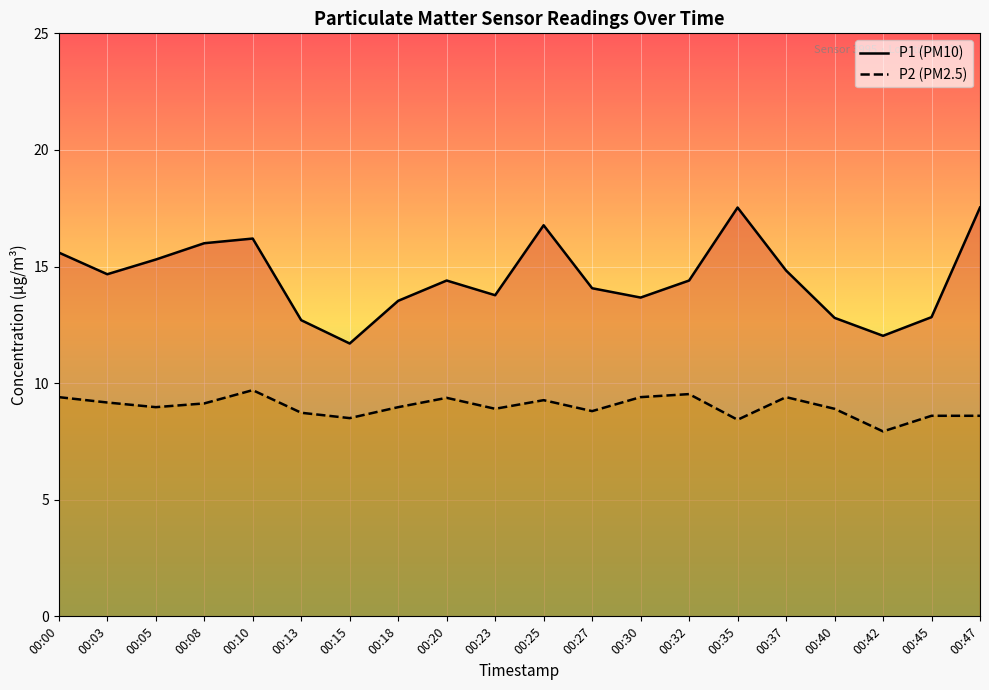

Rank the categories by P1 value from highest to lowest.

00:35, 00:47, 00:25, 00:10, 00:08, 00:00, 00:05, 00:37, 00:03, 00:20, 00:32, 00:27, 00:23, 00:30, 00:18, 00:45, 00:40, 00:13, 00:42, 00:15